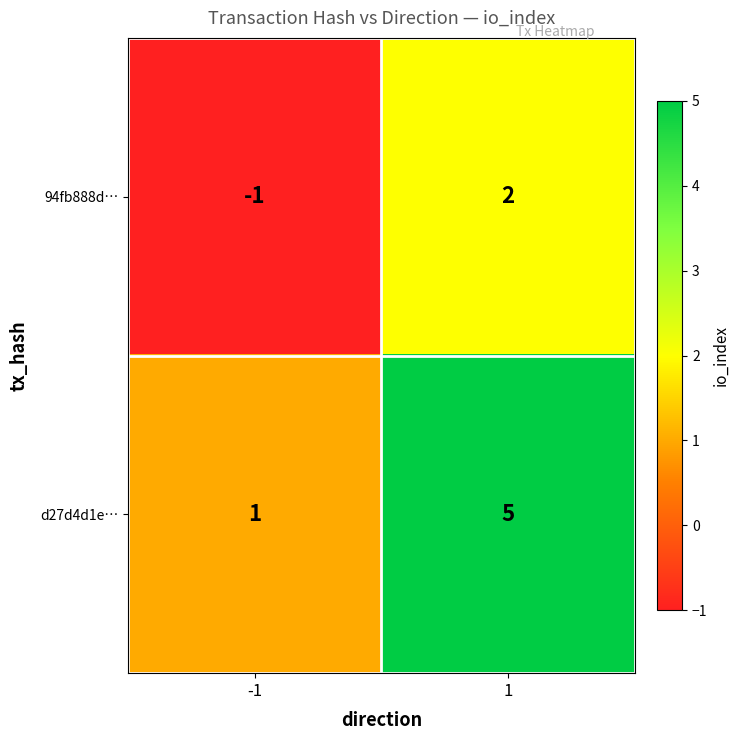

The value of d27d4d1e… at 1 is 5. True or false?

True